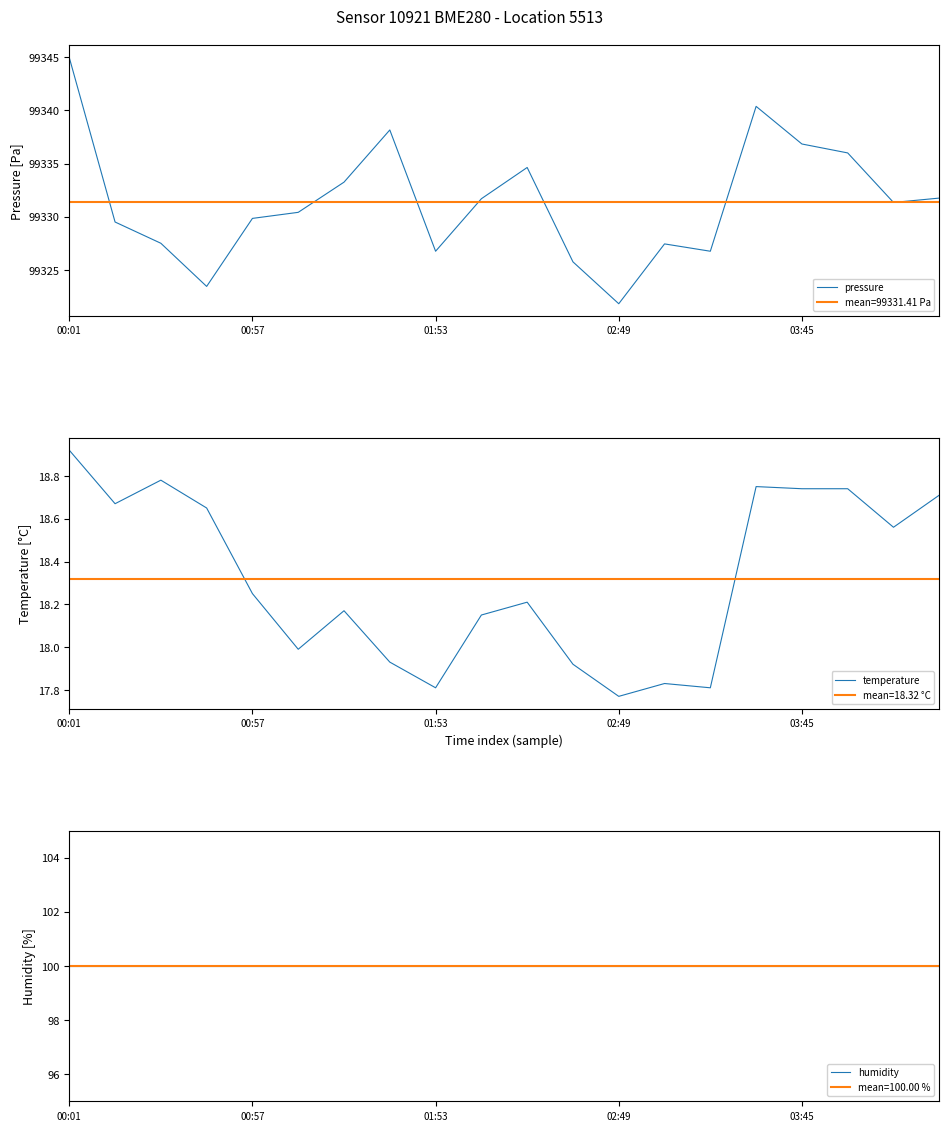

At which label does pressure first exceed 99331?

00:01